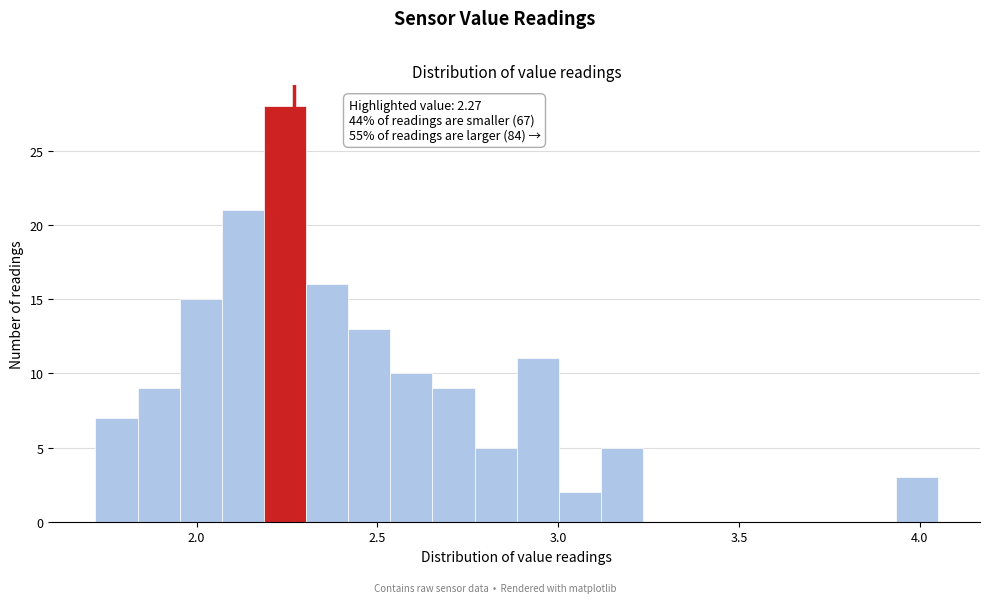

Read against the x-axis, roughly where is the centre of the tallest bar?

2.25